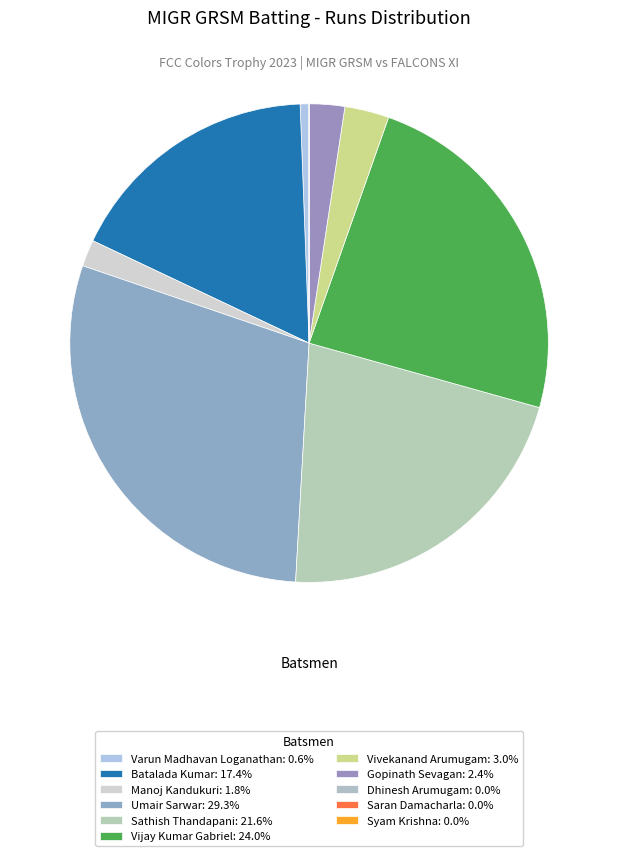

Does Vivekanand Arumugam represent more than half of the total?

No